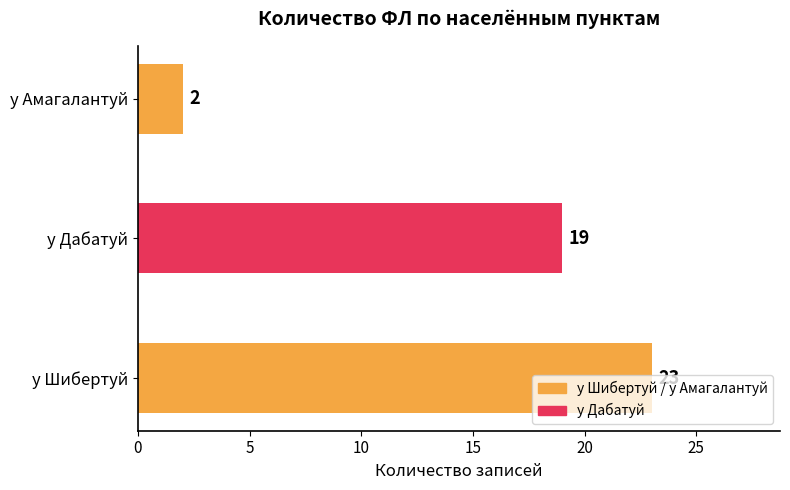

Between у Амагалантуй and у Шибертуй, which is larger?

у Шибертуй